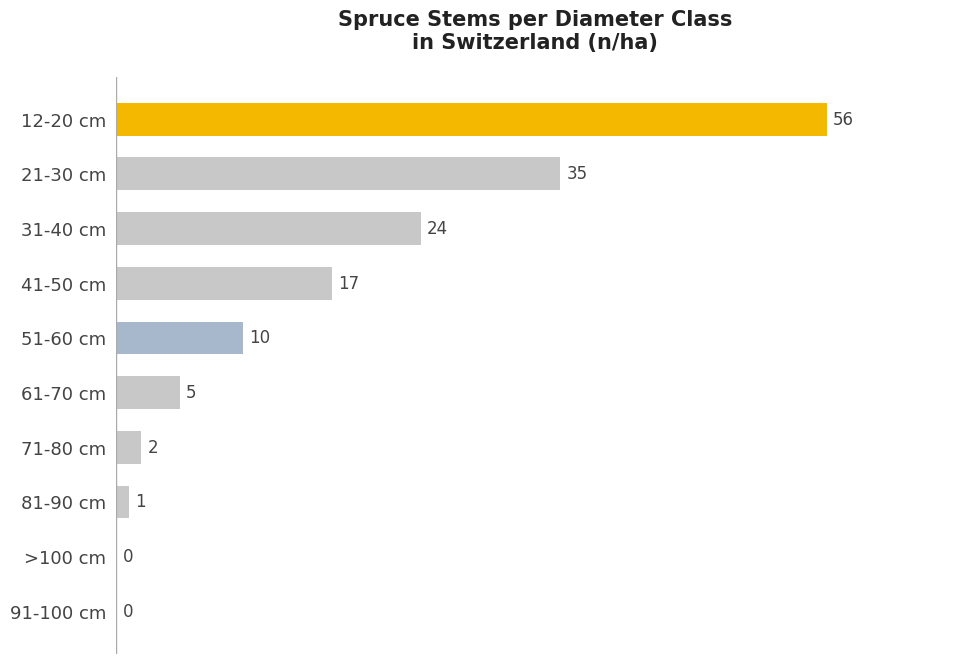

How many series are shown in this chart?

1